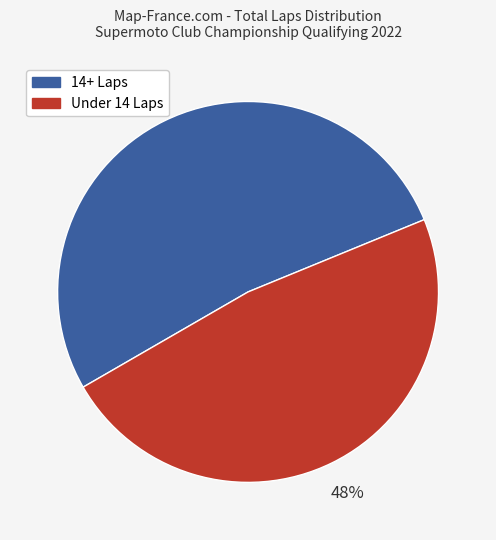

To the nearest percent, what is the average slice percentage?

50%